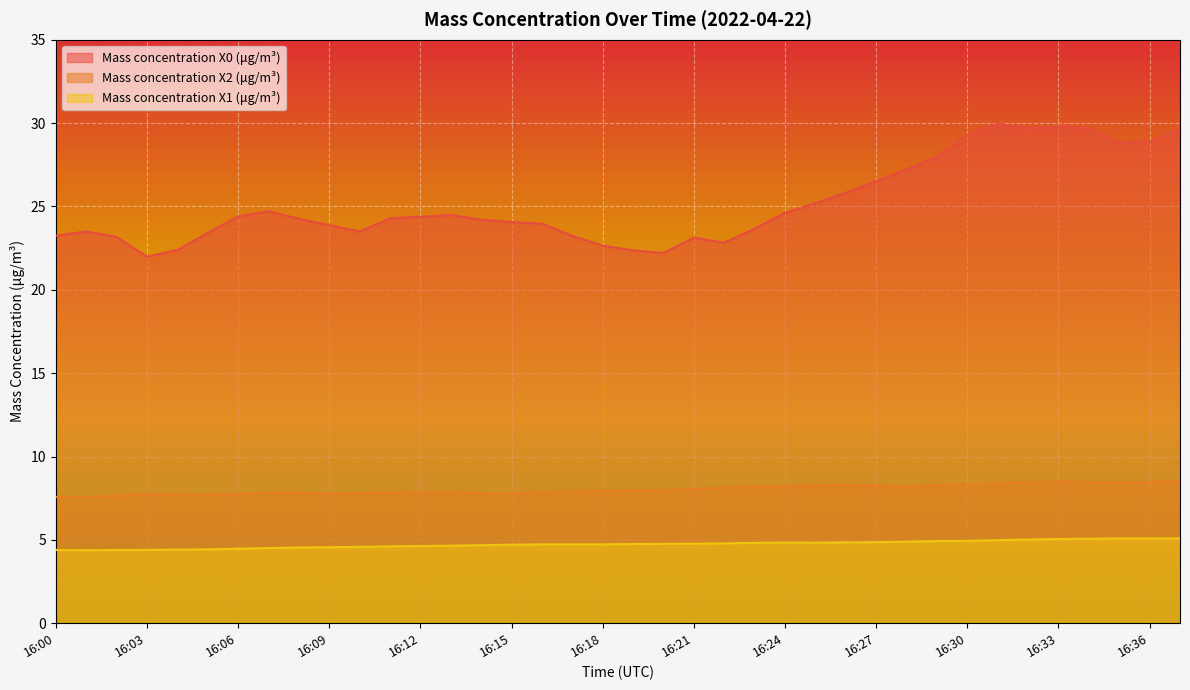

Which series has the largest total across all categories?

Mass concentration X0 (μg/m³)